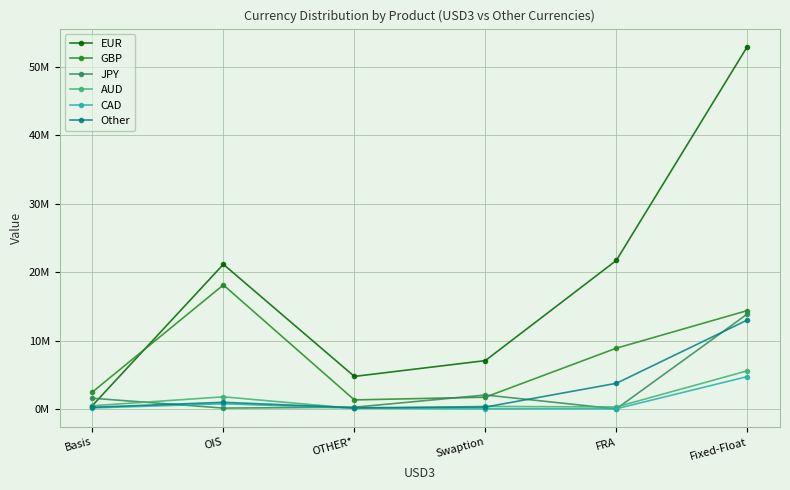

What is the smallest value displayed?

7364